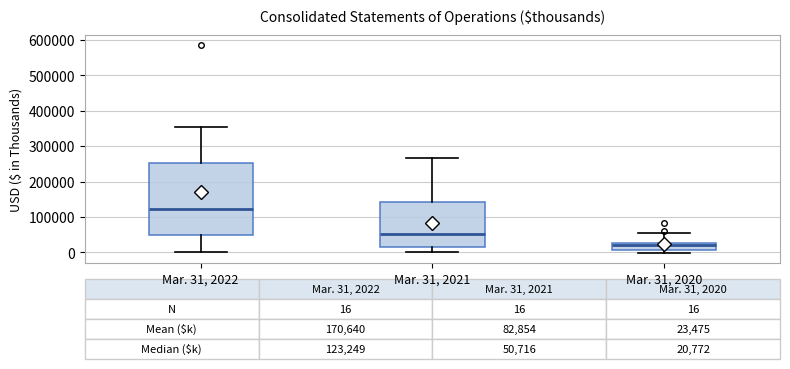

Comparing the boxes themselves (not the whiskers), which one is the tallest?

Mar. 31, 2022